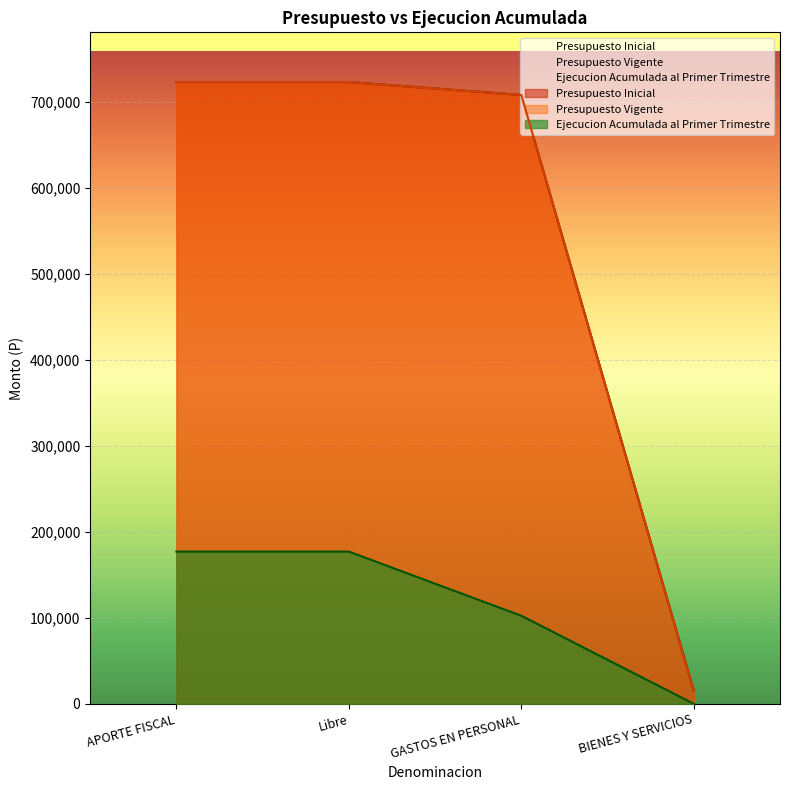

What is the sum of all Ejecucion Acumulada al Primer Trimestre values?

456627